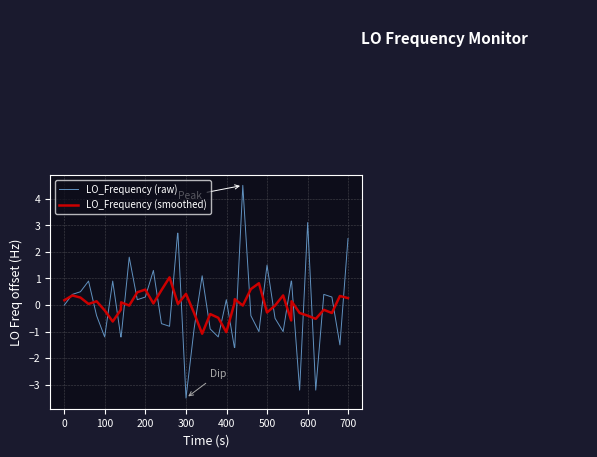

What is the sum of all LO_Frequency (smoothed) values?

0.3